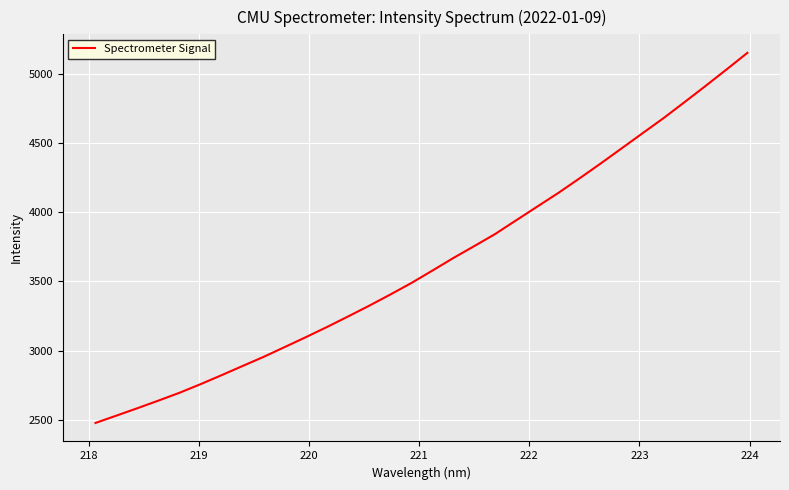

What is the difference between the maximum and minimum values?

2671.9